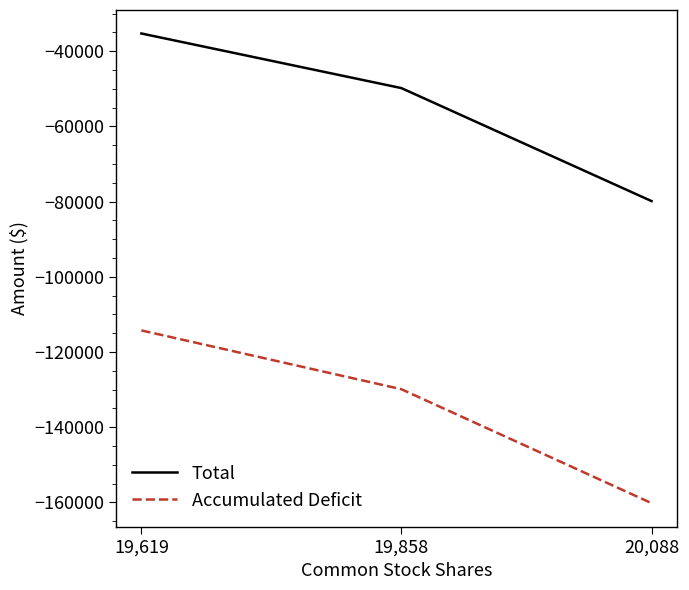

Is the value of Accumulated Deficit at 19,619 greater than the value of Total at 20,088?

No